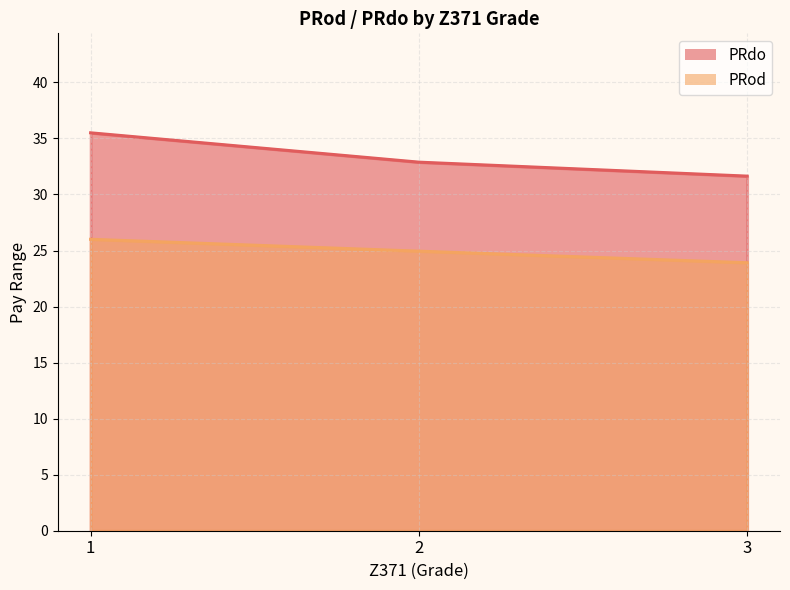

Is it true that PRdo equals 58 at 1?

False